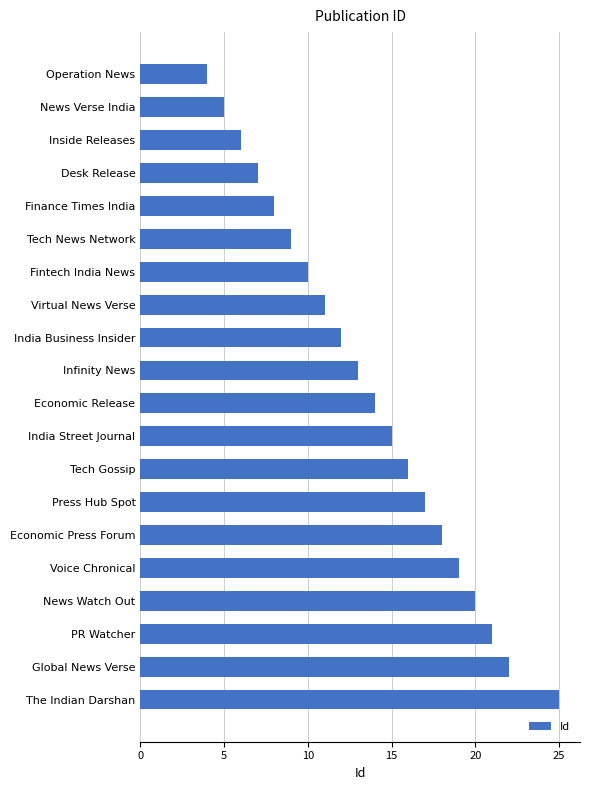

At which label is the value closest to 14?

Economic Release